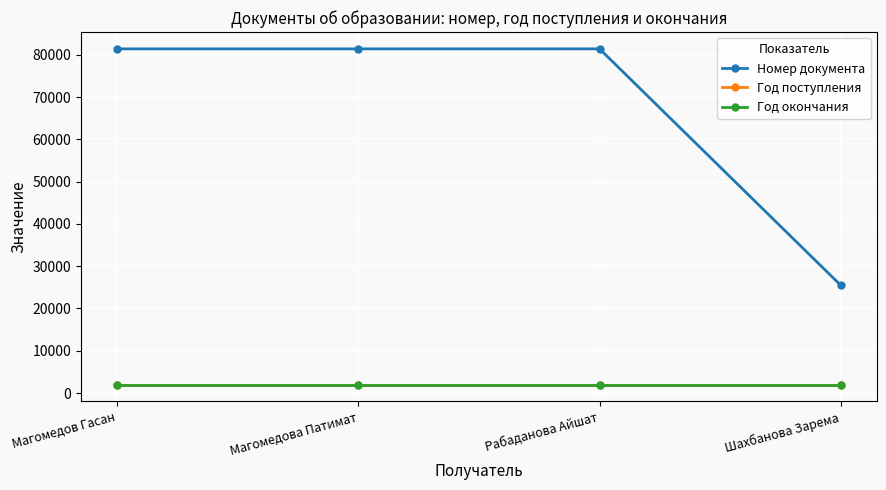

True or false: Номер документа and Год поступления intersect in this chart.

False